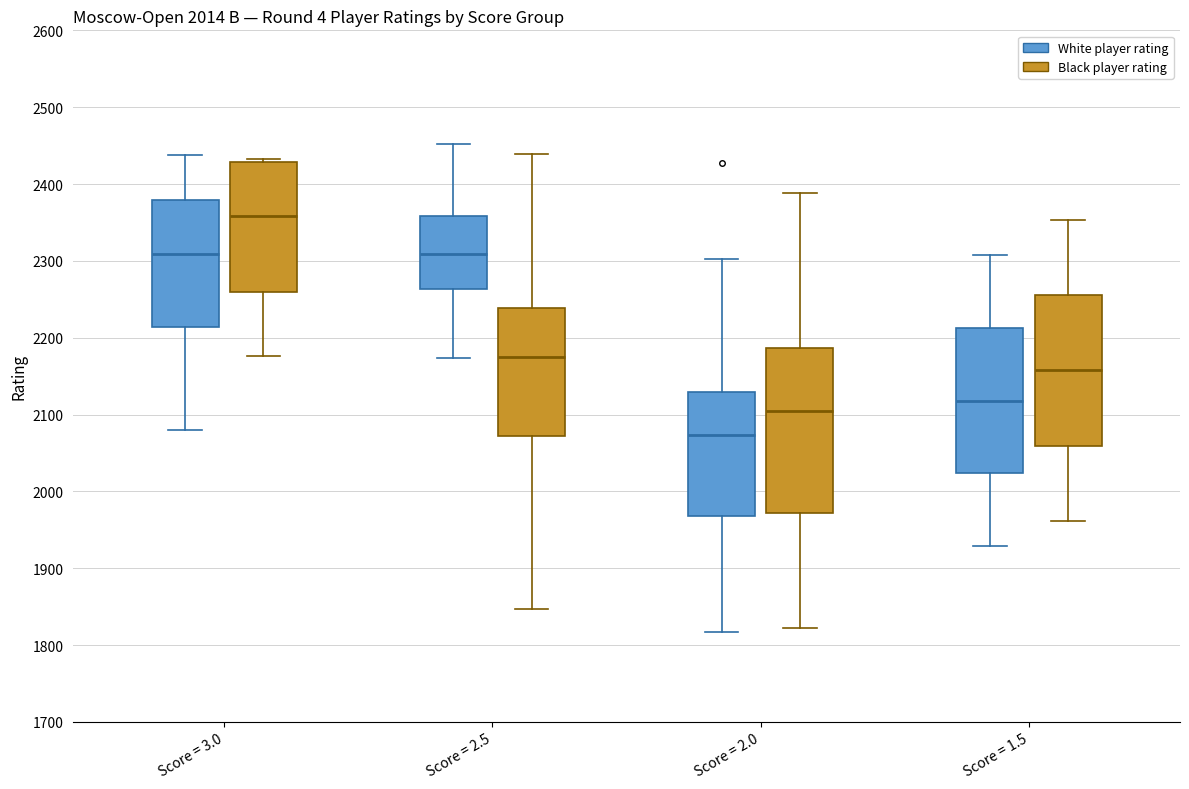

Comparing the boxes themselves (not the whiskers), which one is the tallest?

Score = 2.0 (Black player rating)